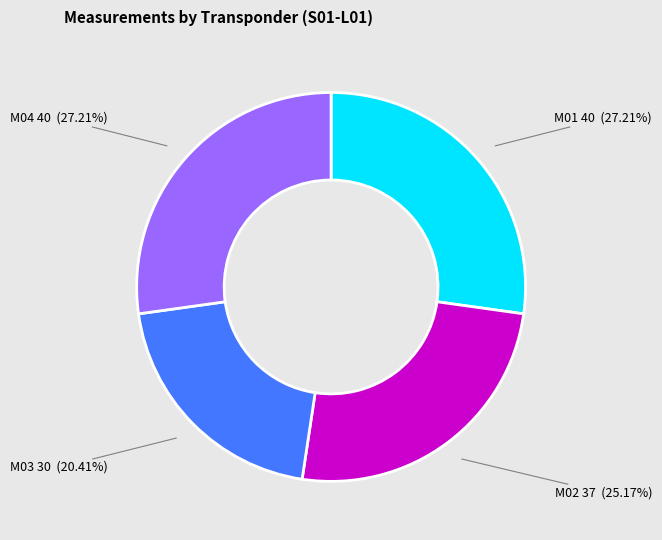

Does any single category account for the majority?

No